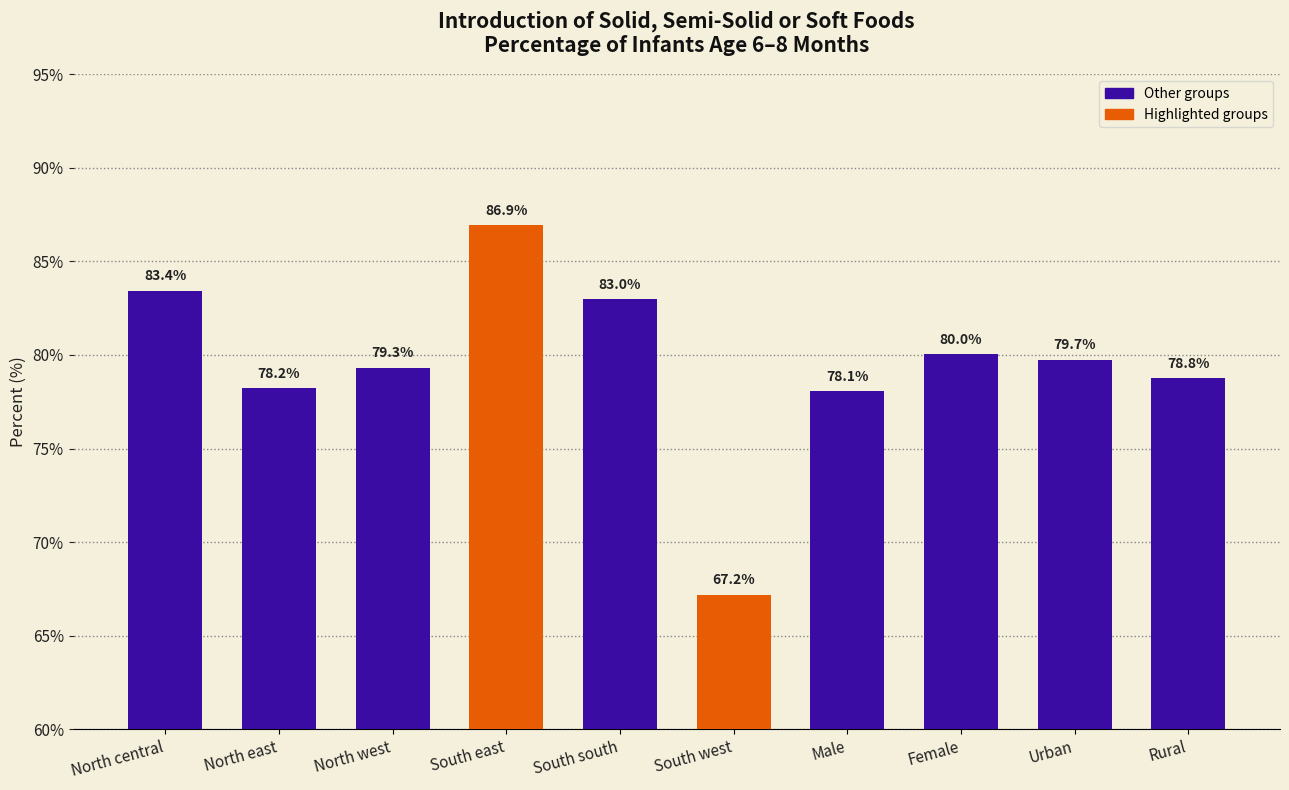

At which label is the value closest to 77?

Male